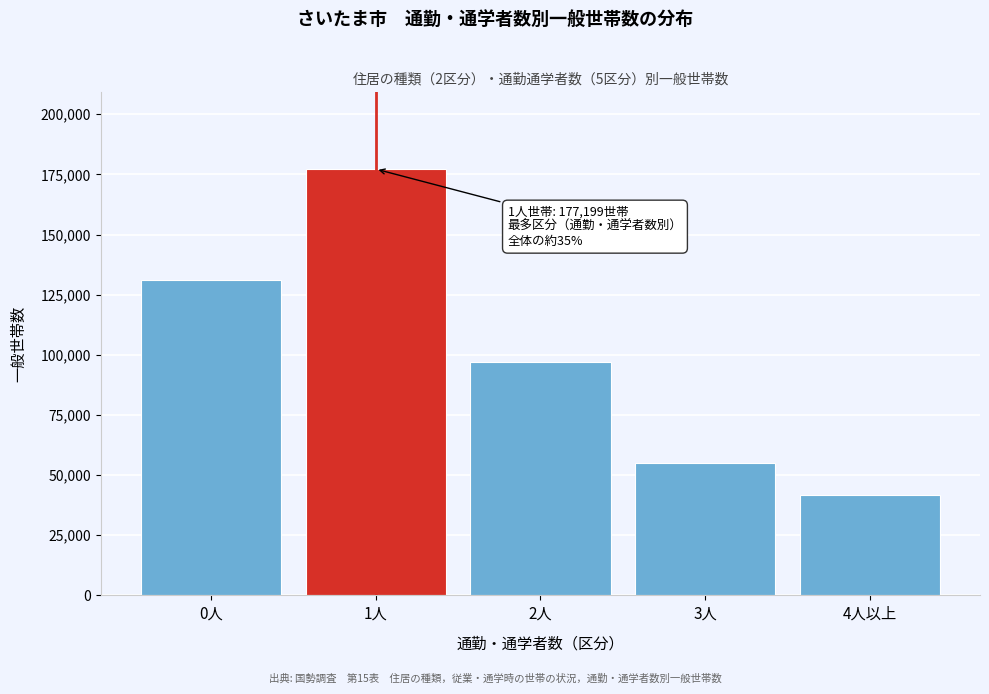

Reading right to left, list all the values displayed in this chart.

41901	55022	96936	177199	131108